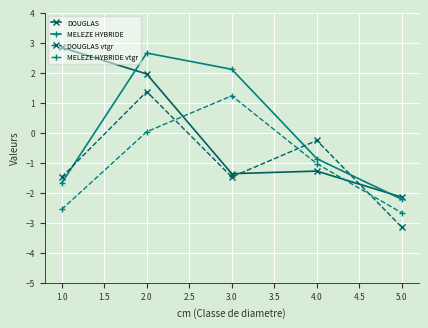

How many series are shown in this chart?

4